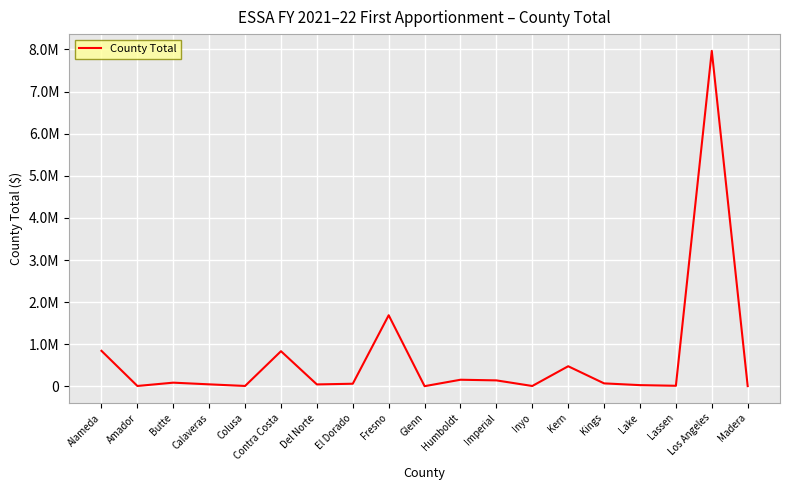

At which category does the chart reach its minimum across all series?

Glenn